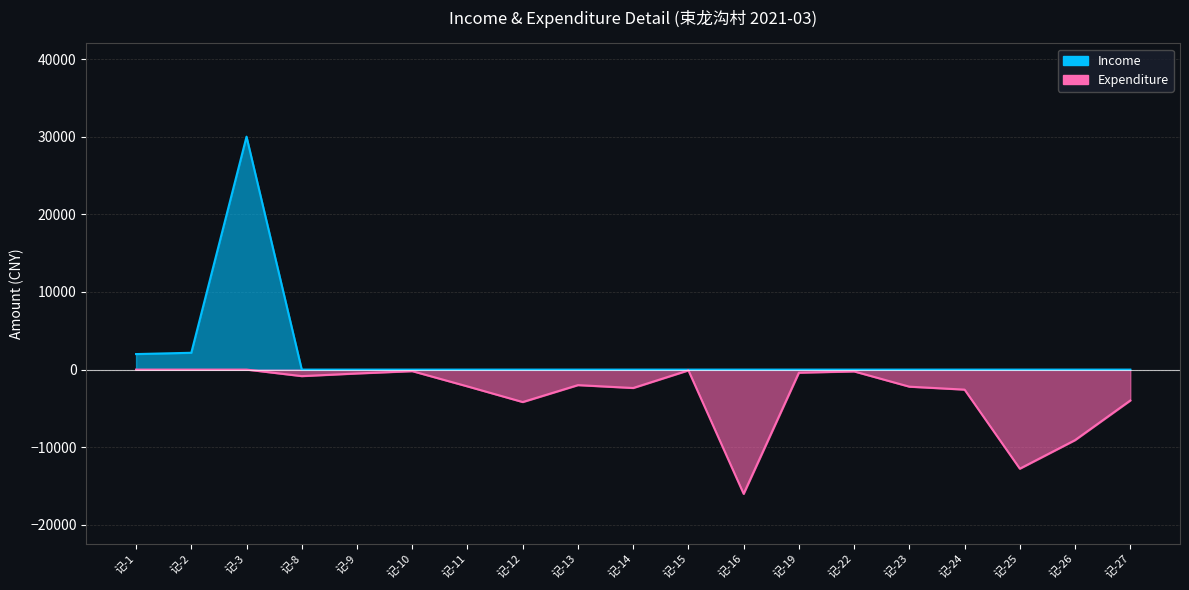

How many data points in Expenditure are above -2000?

9